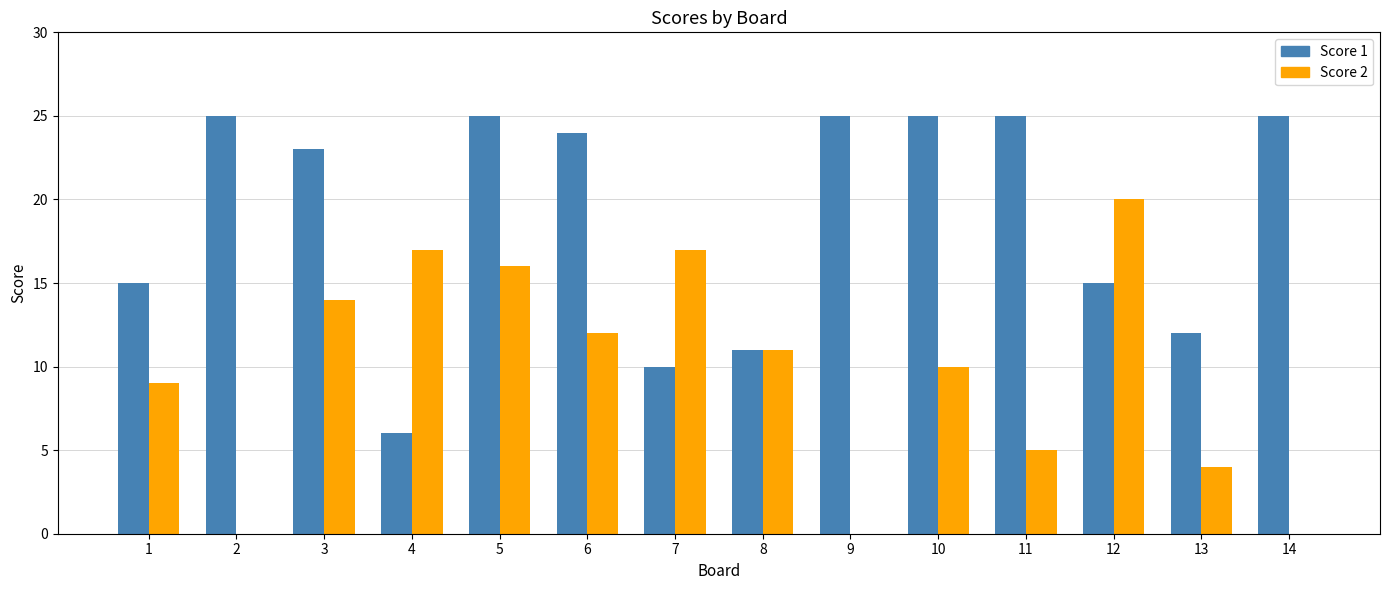

How many distinct data groups are displayed?

2